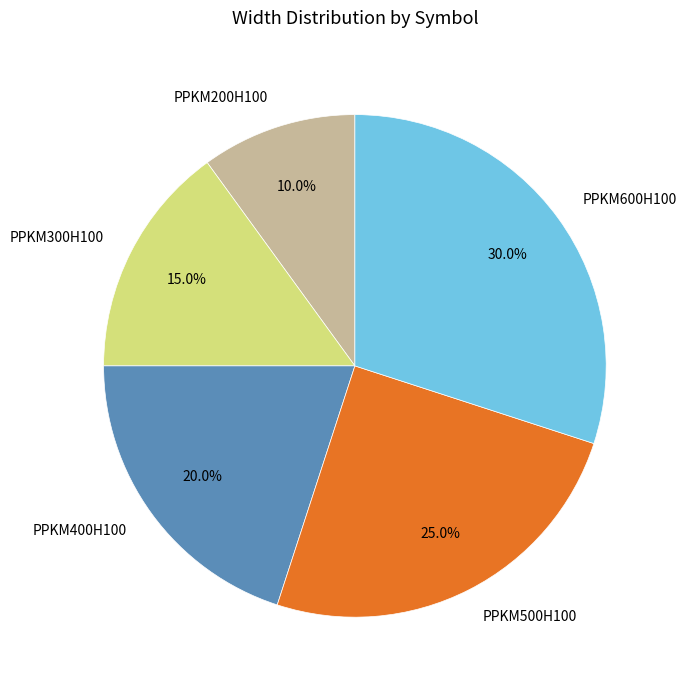

What is the ratio of the value at PPKM500H100 to the value at PPKM200H100?

2.5